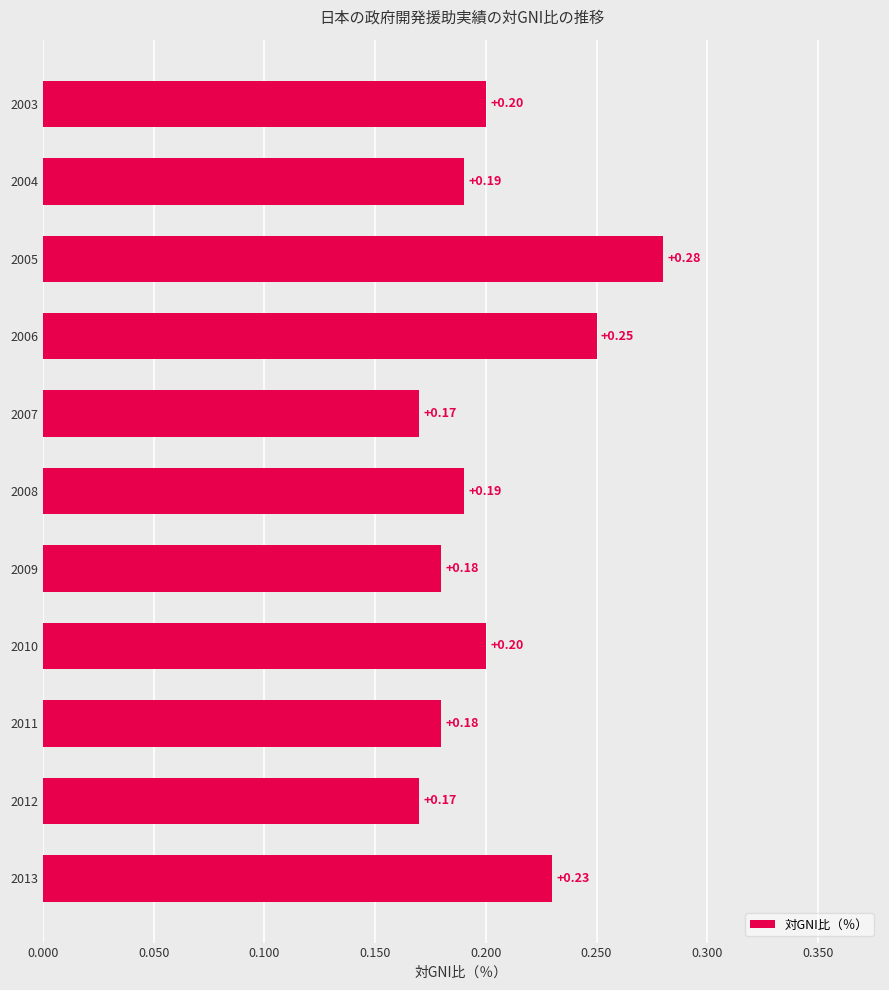

What is the sum of the values at 2011 and 2009?

0.4